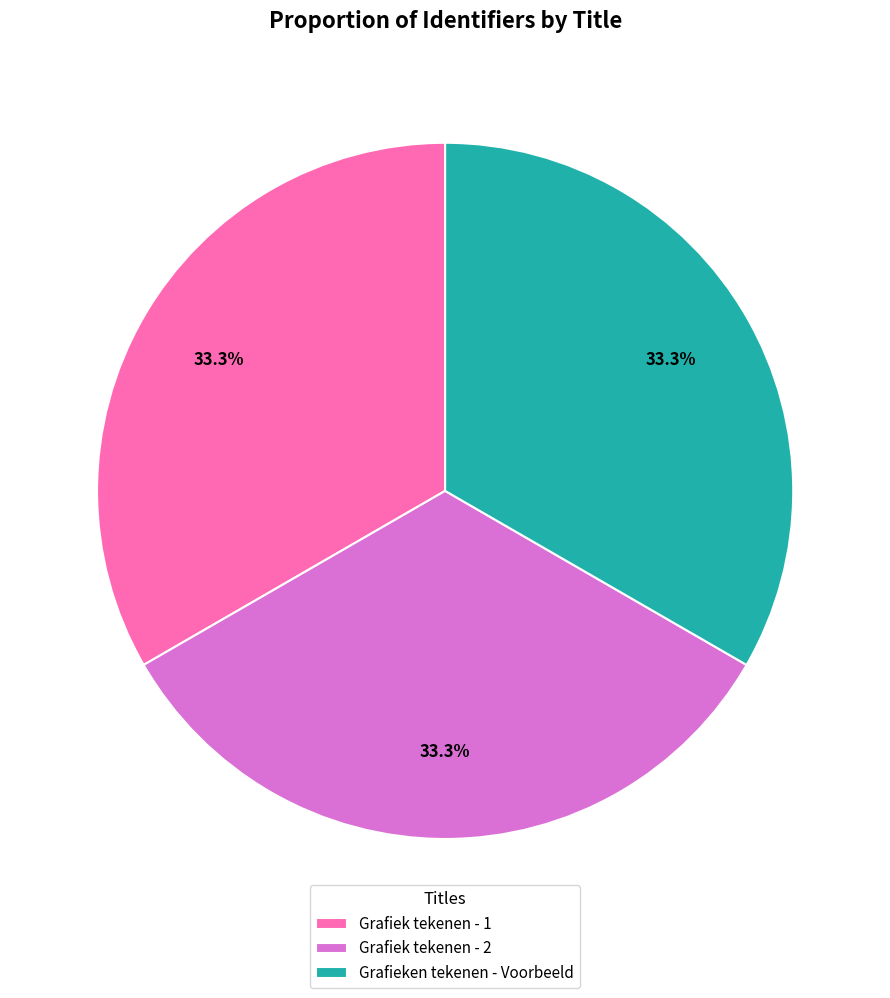

Is Grafiek tekenen - 2 the majority of the pie?

No